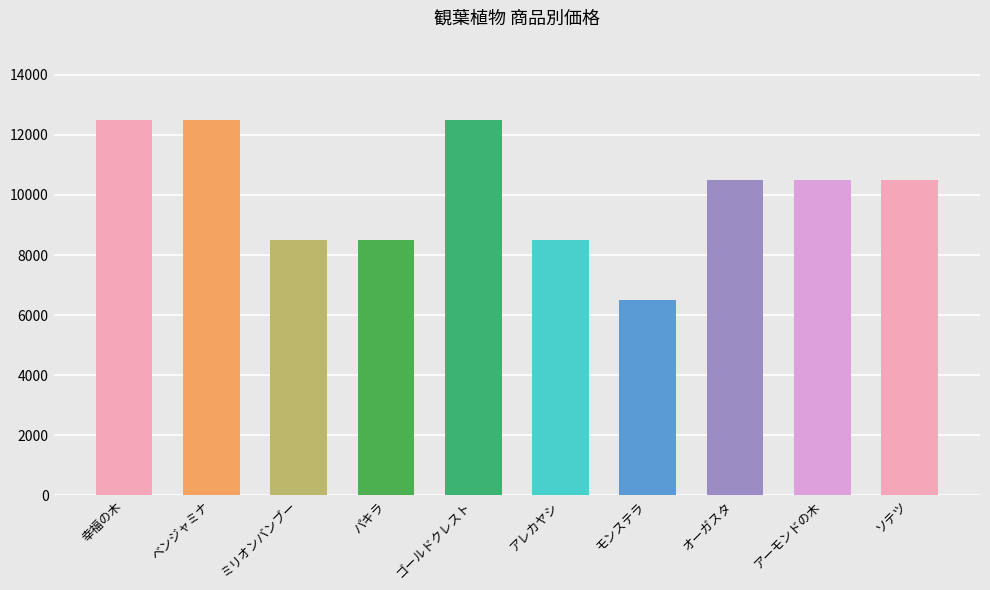

At which label does the data first exceed 10500?

幸福の木